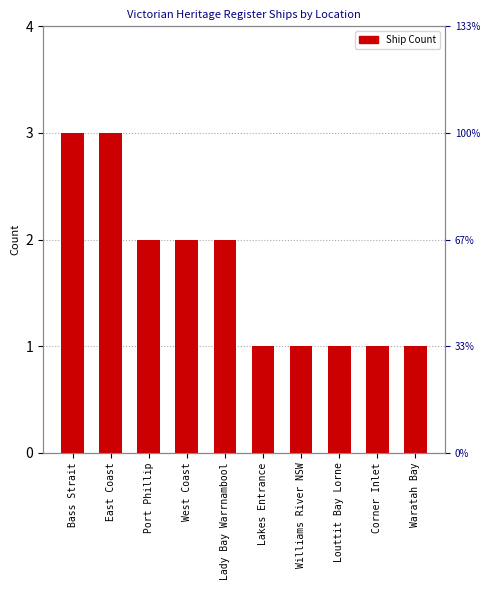

What is the ratio of the value at East Coast to the value at Port Phillip?

1.5